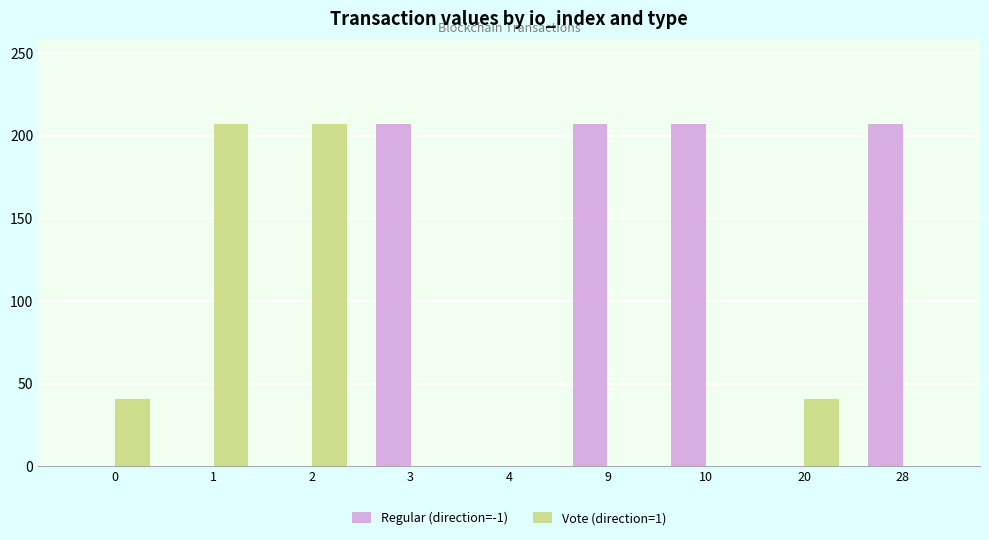

Which series changed the most between 4 and 10?

Regular (direction=-1)